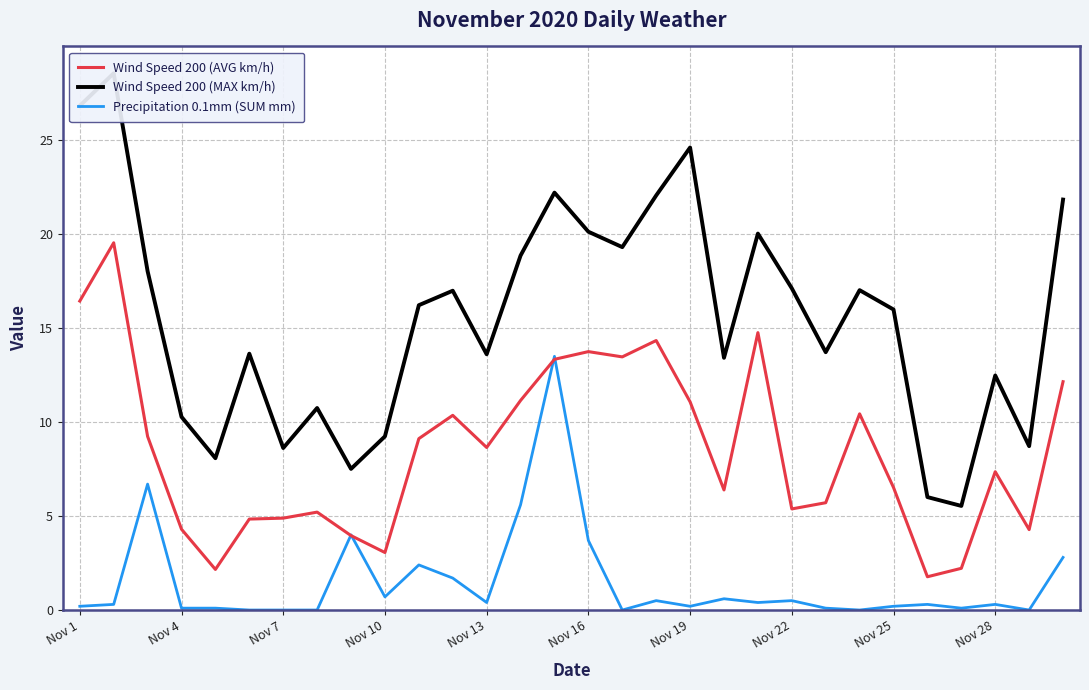

What is the highest value of the Precipitation 0.1mm (SUM mm) series?

13.5